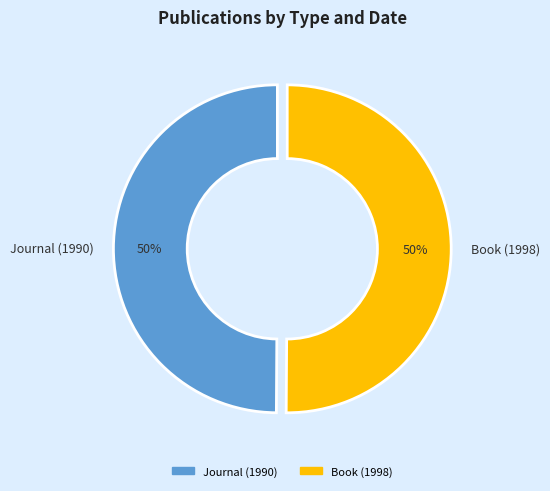

Combined, do Book (1998) and Journal (1990) account for over 50%?

Yes